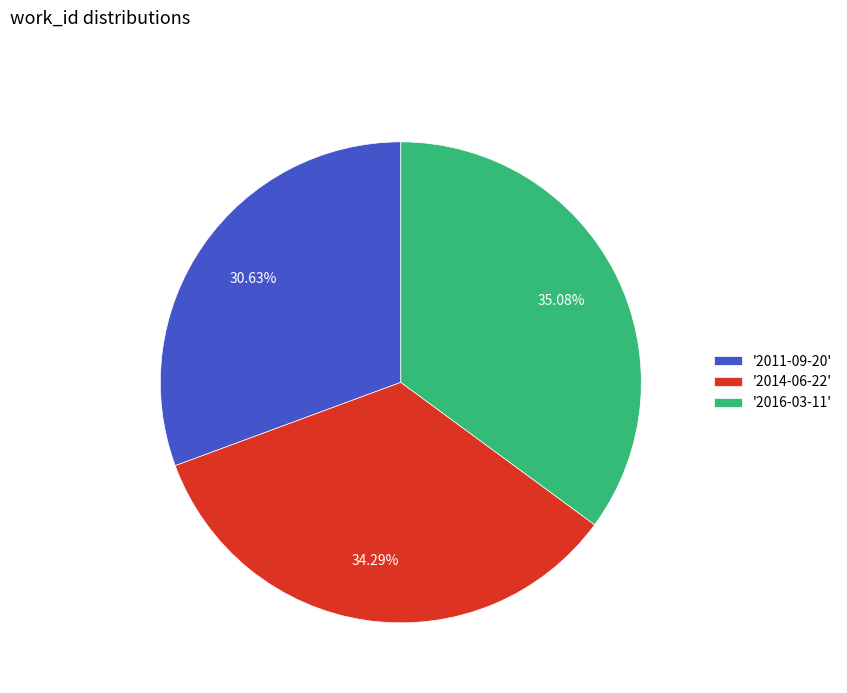

Which has a higher value, '2016-03-11' or '2014-06-22'?

'2016-03-11'